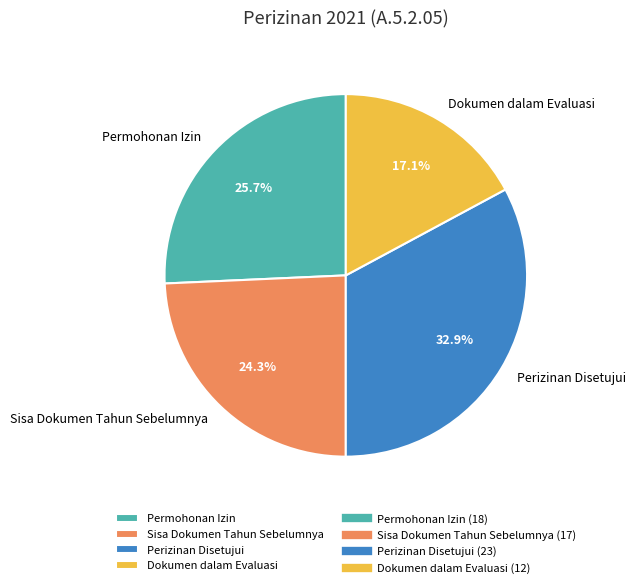

To the nearest percent, what is the difference between the Permohonan Izin and Dokumen dalam Evaluasi slice percentages?

9%